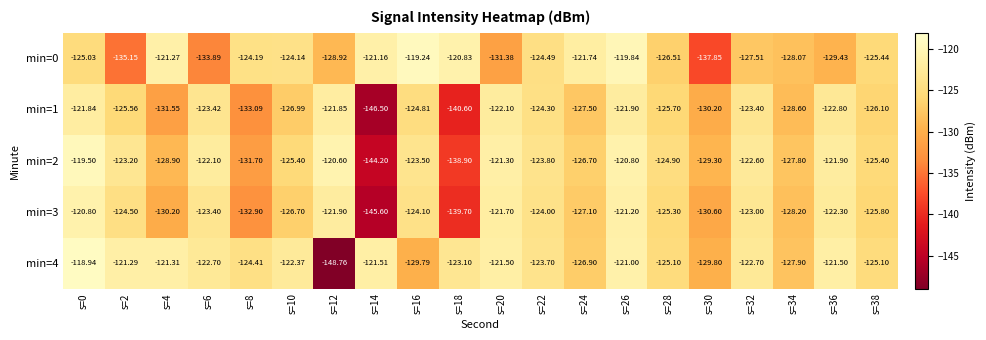

Count the number of data series in this chart.

5